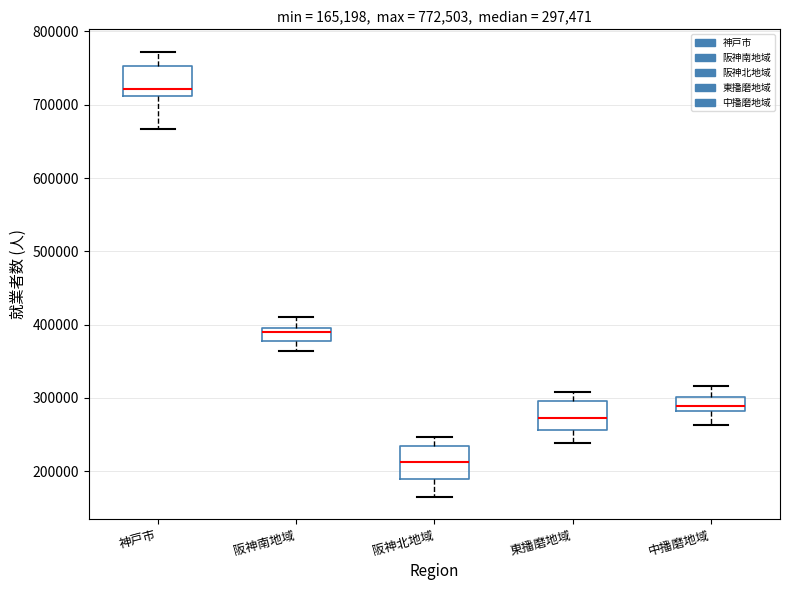

Which box's median line is the lowest?

阪神北地域